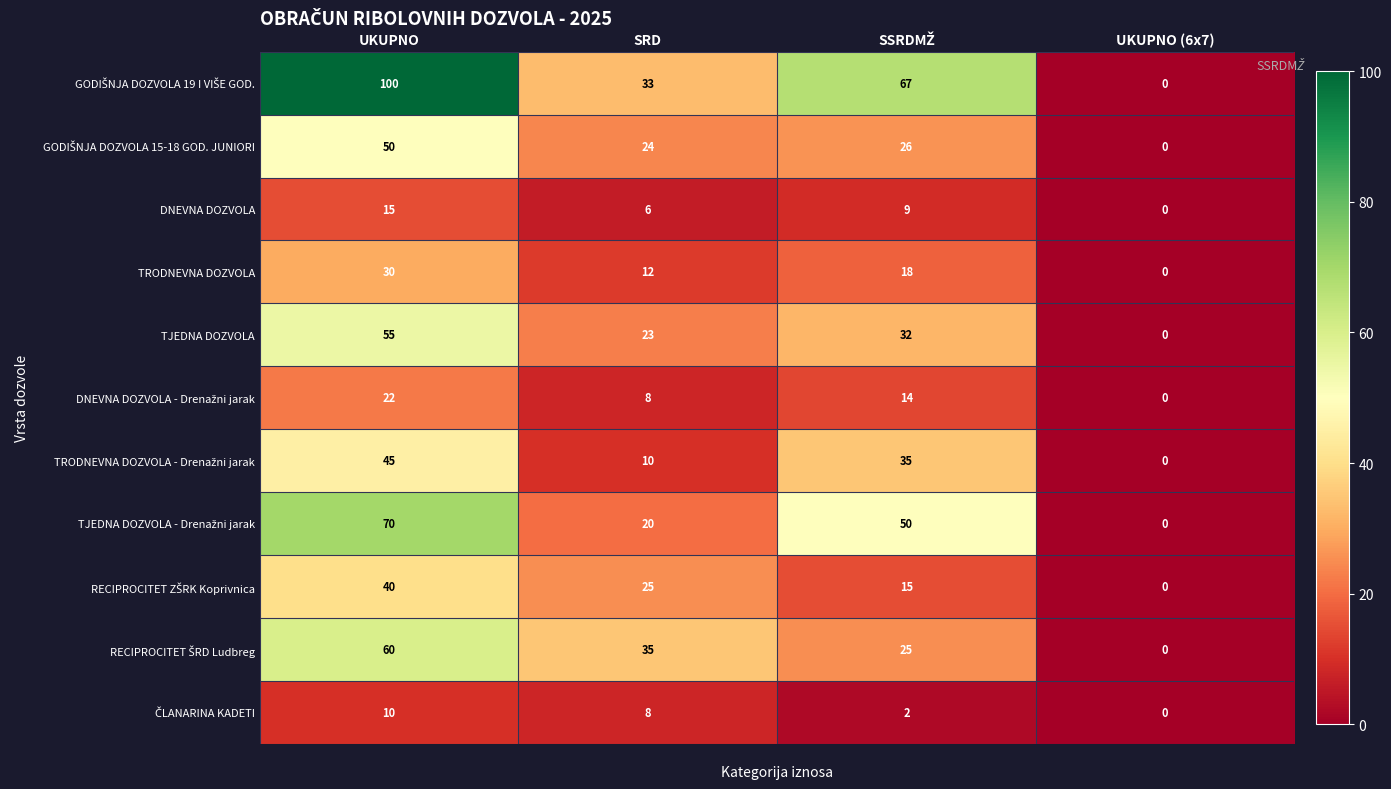

Which label corresponds to the smallest value in the chart?

UKUPNO (6x7)